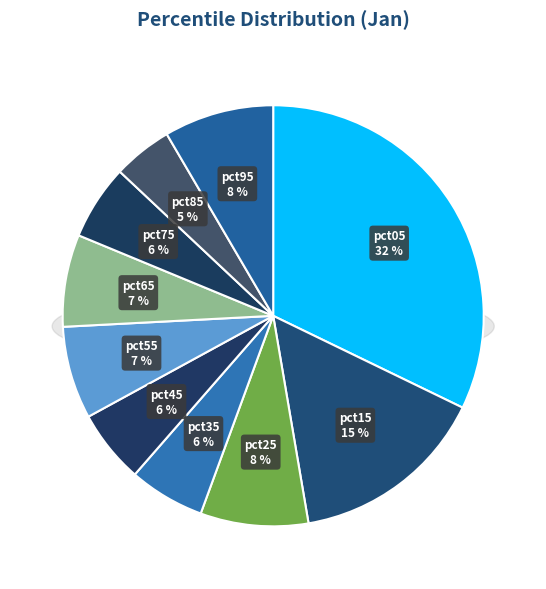

True or false: pct05 accounts for 32% of the total.

True